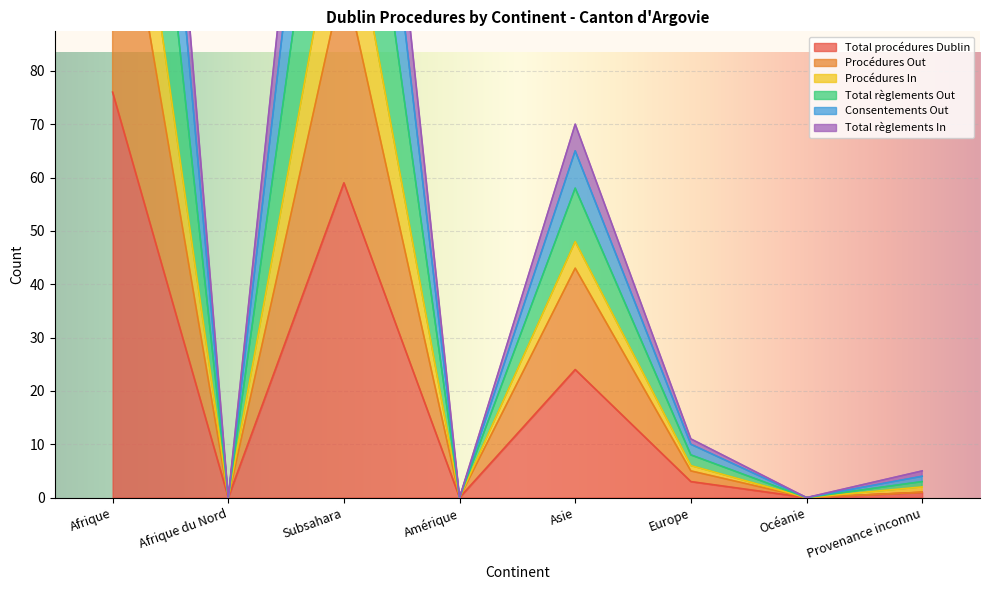

What is the label of the 8th point from the left?

Provenance inconnu